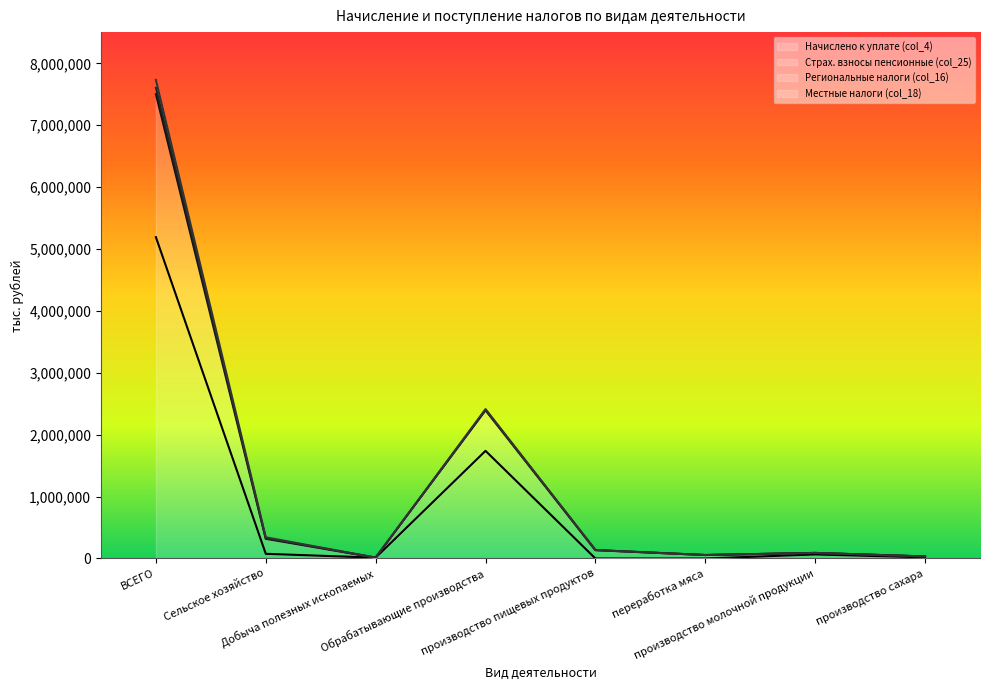

True or false: Страх. взносы пенсионные (col_25) has more than 0 interior local peaks.

True